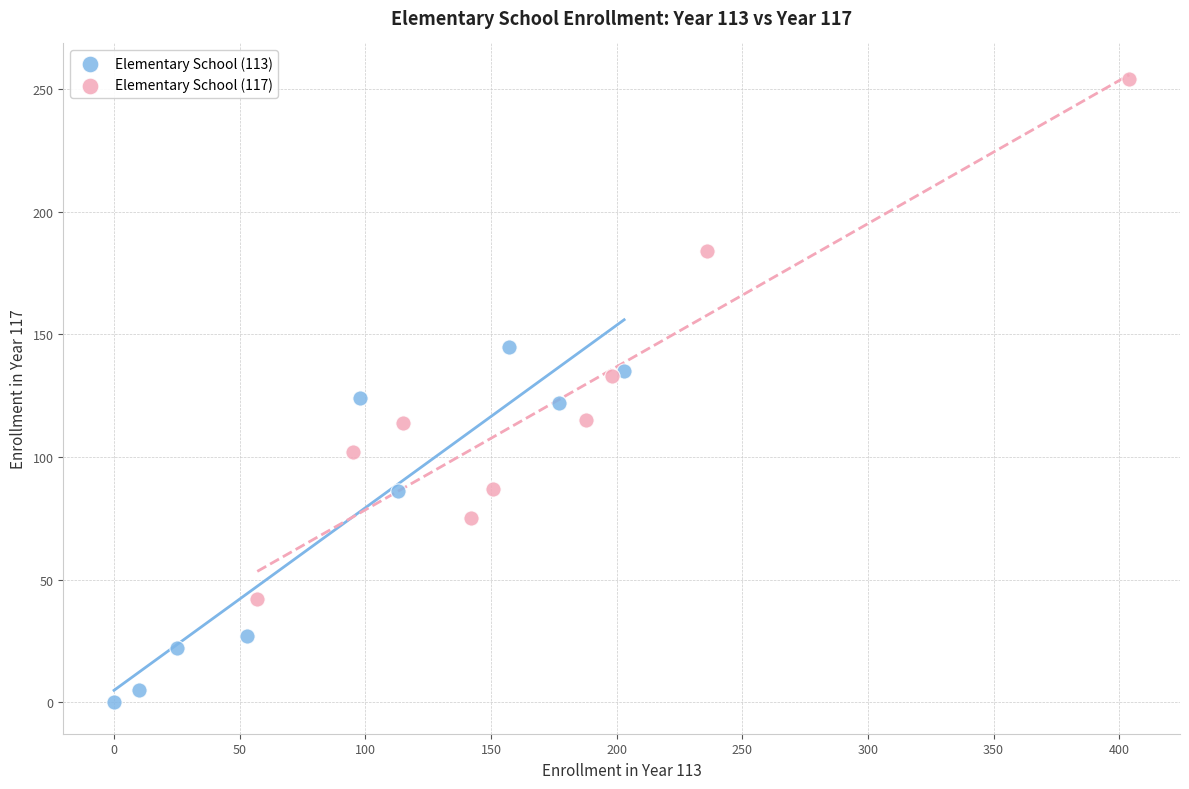

Which series contains the highest Y value?

Elementary School (117)